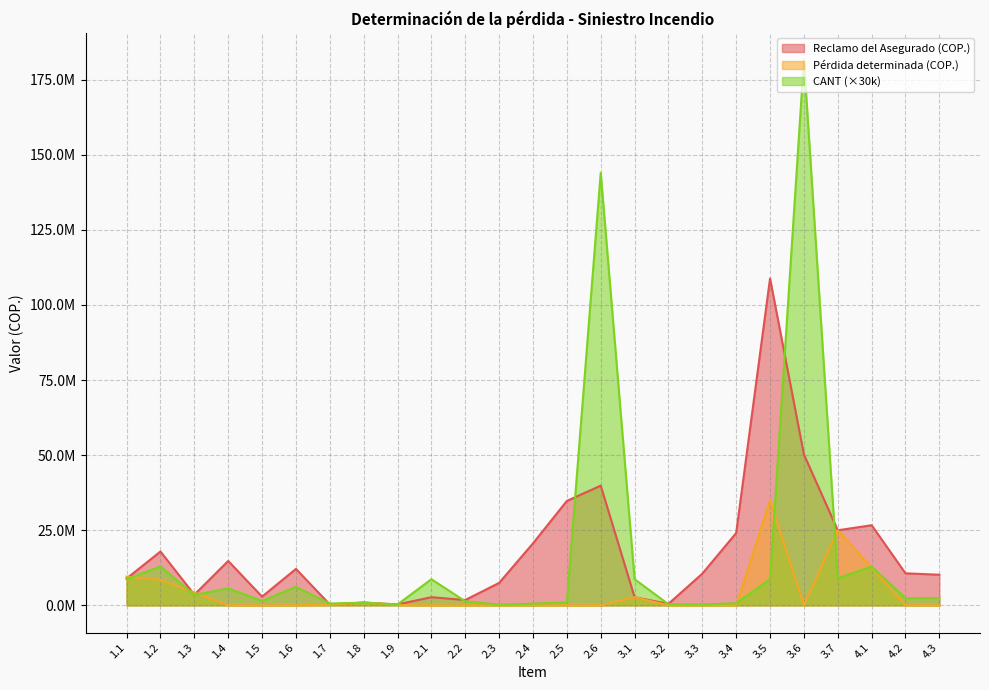

What is the difference between the highest and lowest values at 1.5?

2897958.0